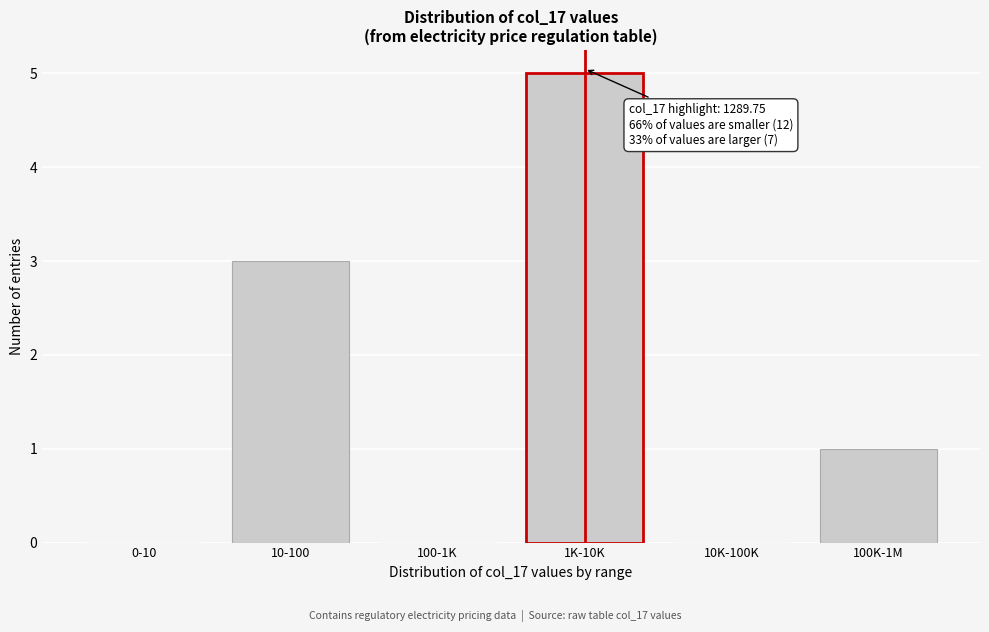

Reading left to right, extract all data points from this chart.

0-10=0	10-100=3	100-1K=0	1K-10K=5	10K-100K=0	100K-1M=1